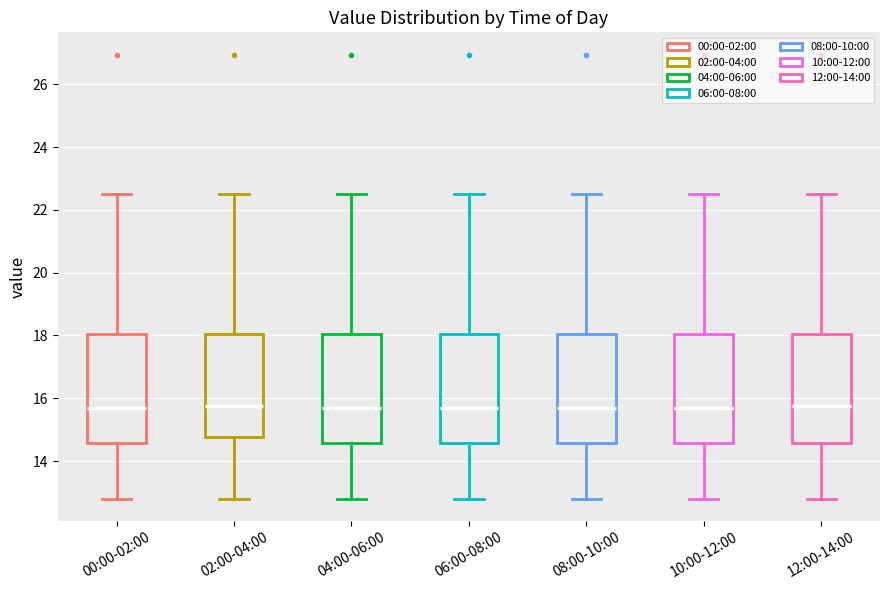

Reading left to right, transcribe this box plot: for each box, give where its median line is, the range the box spans, and where its two whiskers end, as read against the y-axis. The values are not printed on the chart, so give them approximately, as read against the axis.

00:00-02:00: median 15.6, box 14.6 to 18.0, whiskers 12.8 to 22.6
02:00-04:00: median 15.8, box 14.8 to 18.0, whiskers 12.8 to 22.6
04:00-06:00: median 15.6, box 14.6 to 18.0, whiskers 12.8 to 22.6
06:00-08:00: median 15.6, box 14.6 to 18.0, whiskers 12.8 to 22.6
08:00-10:00: median 15.6, box 14.6 to 18.0, whiskers 12.8 to 22.6
10:00-12:00: median 15.6, box 14.6 to 18.0, whiskers 12.8 to 22.6
12:00-14:00: median 15.8, box 14.6 to 18.0, whiskers 12.8 to 22.6